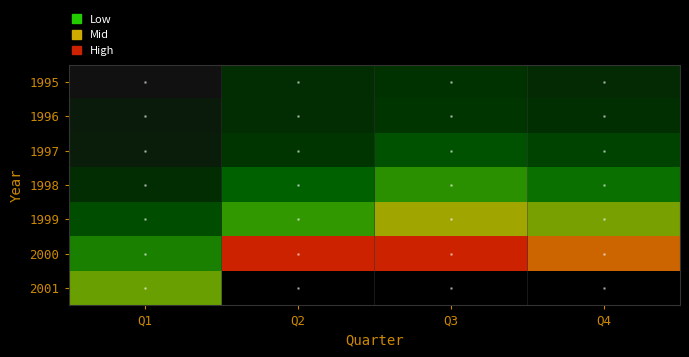

The 1995 series shows 2903.0 at Q2. True or false?

True